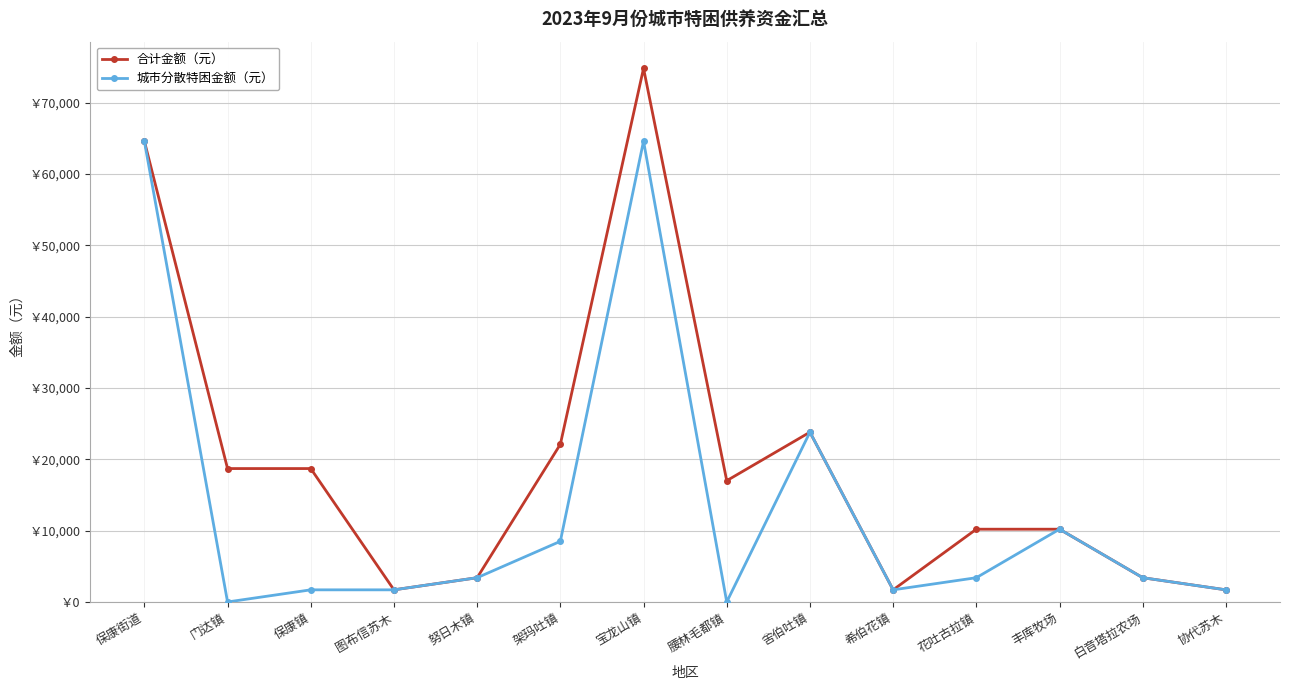

Read the 合计金额（元） value at 努日木镇, to the nearest 100.

3400